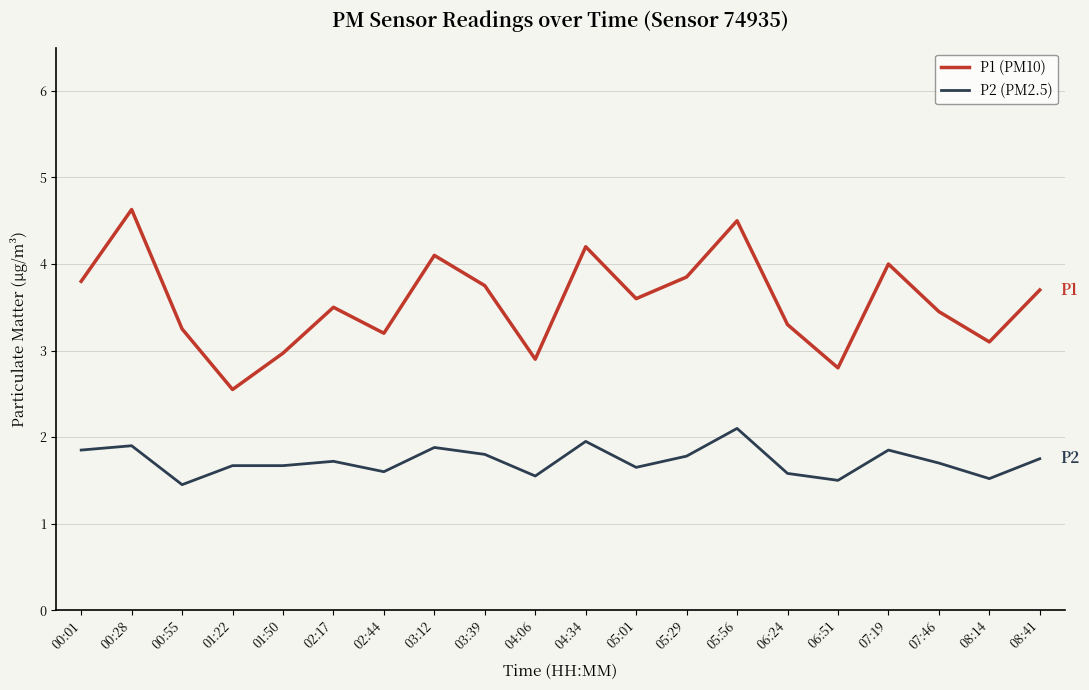

Does the chart have visible grid lines?

Yes